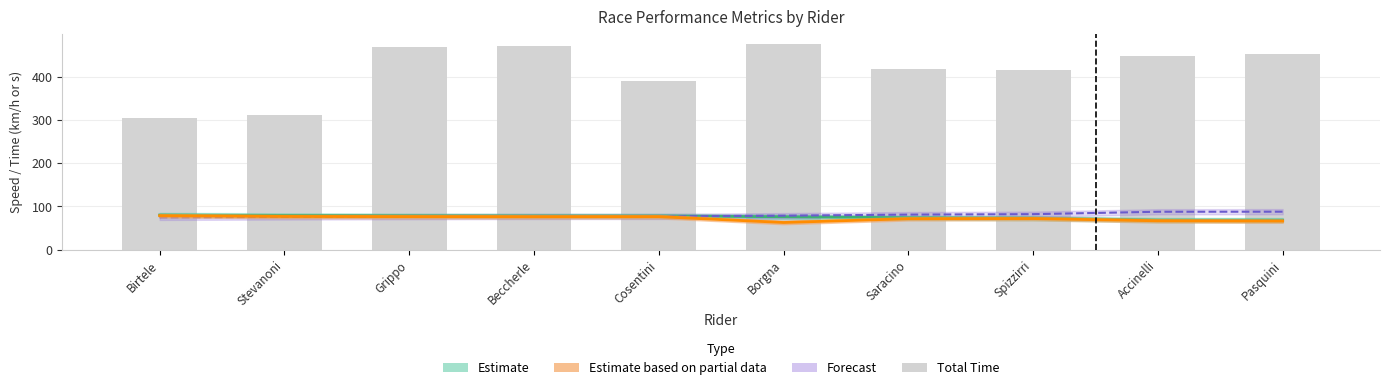

List the labels in order of value, smallest first.

Birtele, Stevanoni, Cosentini, Spizzirri, Saracino, Accinelli, Pasquini, Grippo, Beccherle, Borgna